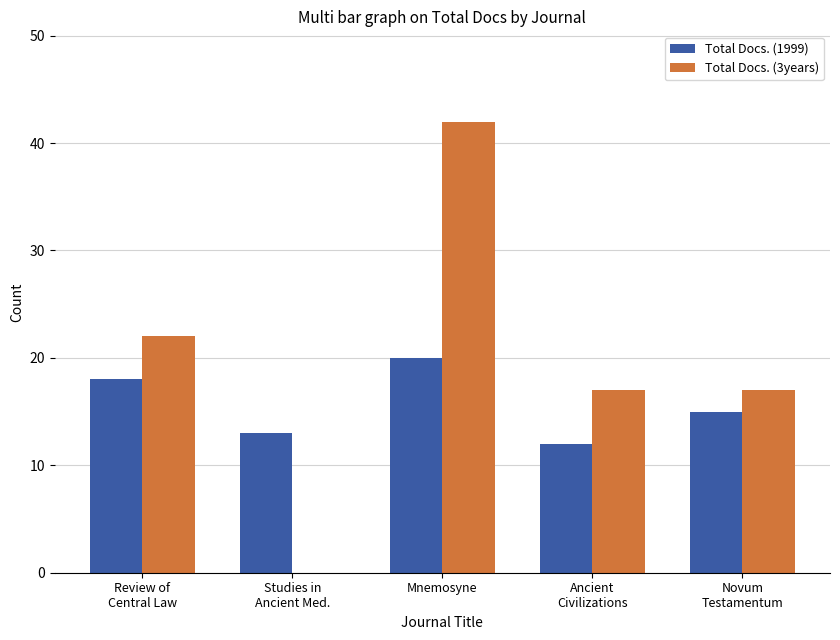

Reading left to right, transcribe all the data shown in this chart.

Total Docs. (1999): 18	13	20	12	15
Total Docs. (3years): 22	0	42	17	17